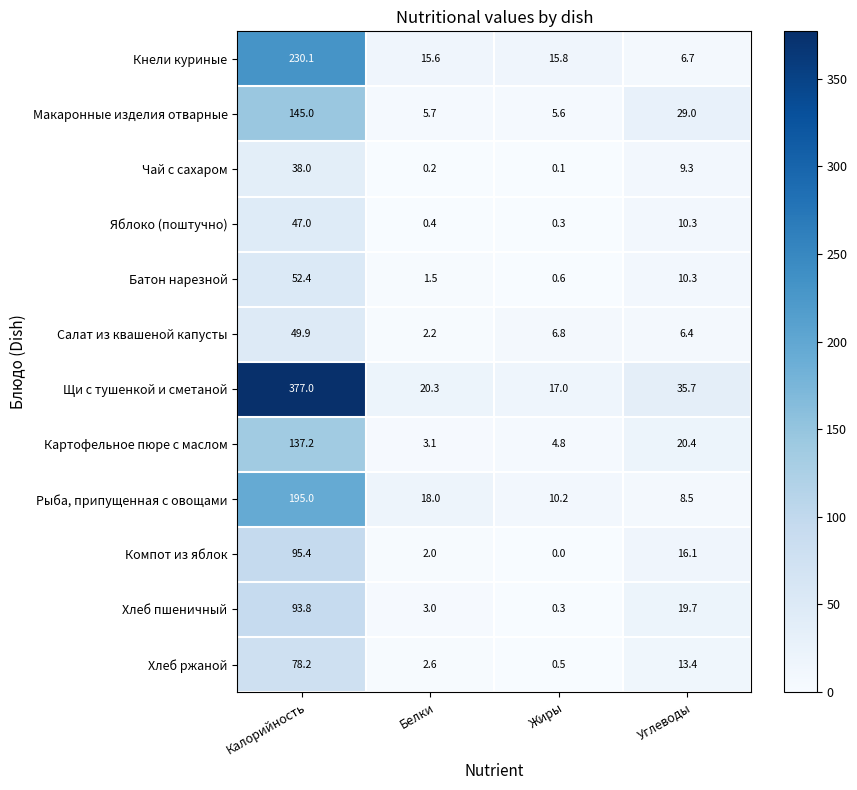

True or false: Яблоко (поштучно) has a value of 10.3 at Углеводы.

True